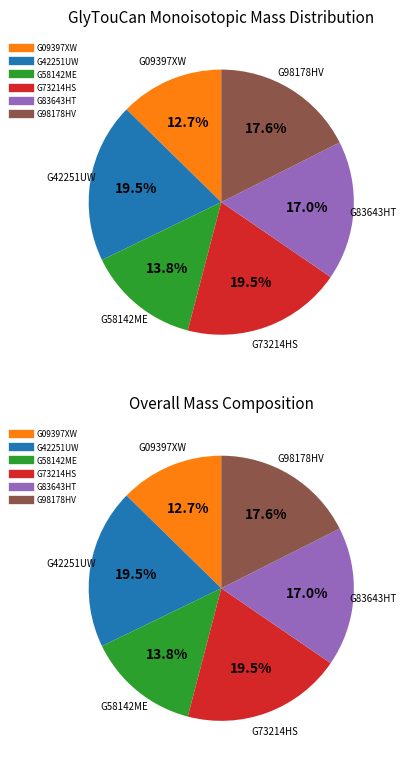

To the nearest percent, what percentage of the pie is G09397XW?

13%